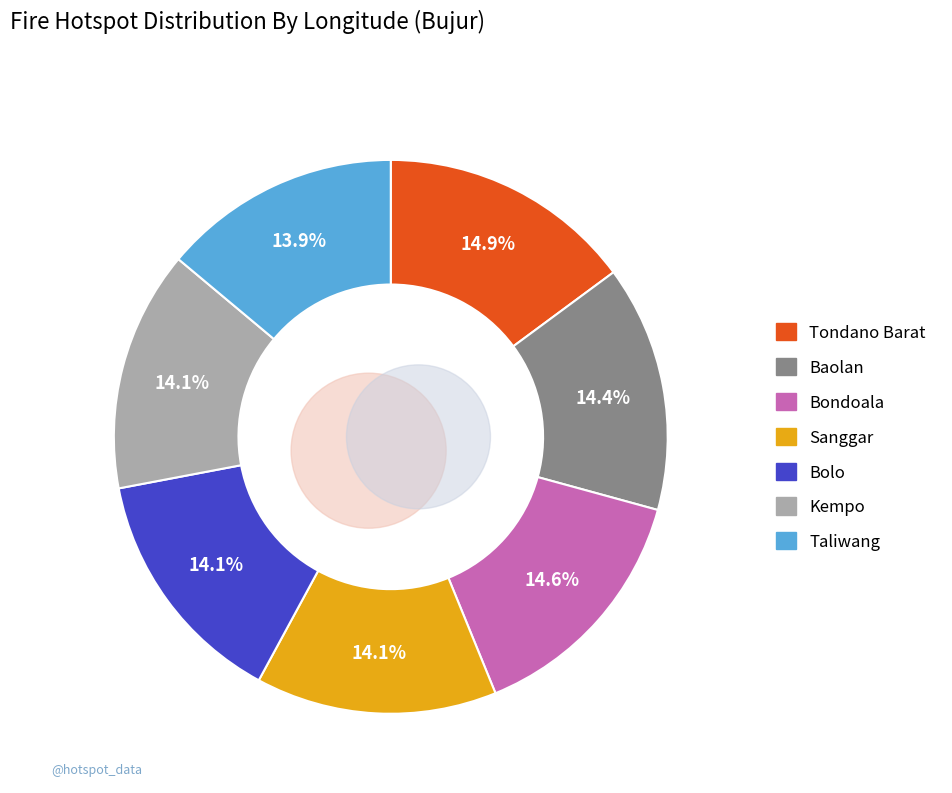

Is there a majority slice in this chart?

No